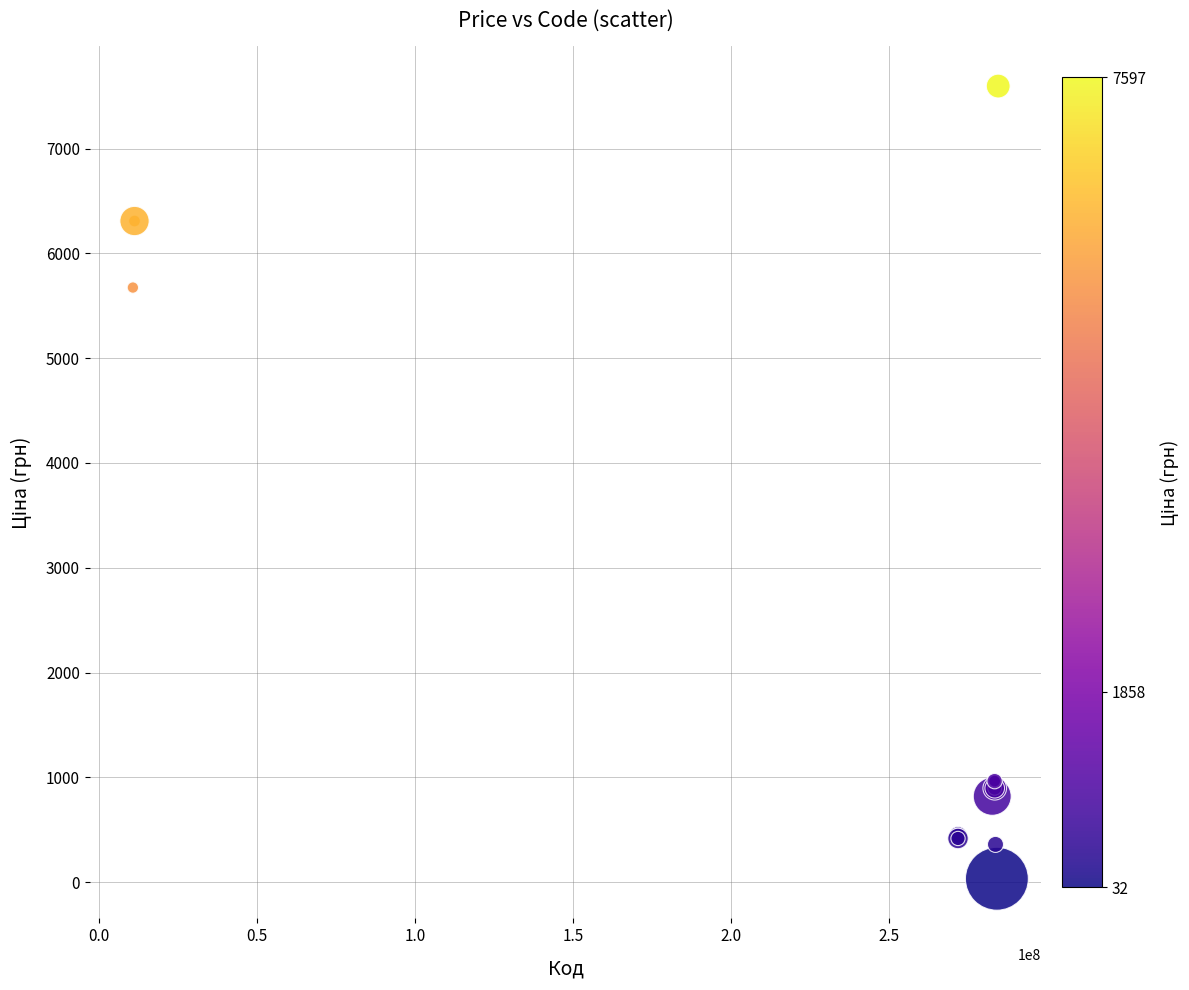

What Y value in the scatter plot is closest to 3814?

5673.8